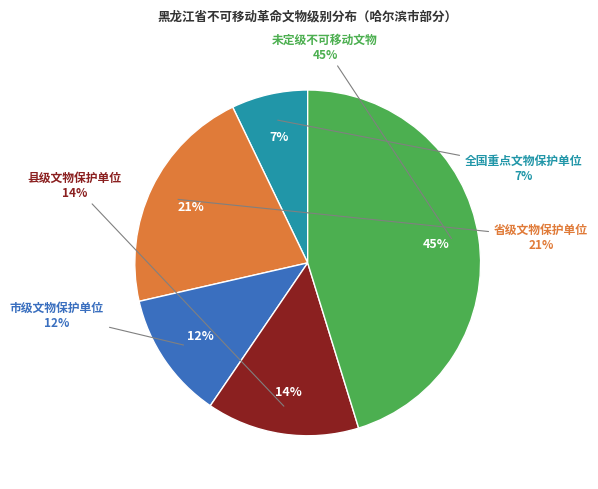

What is the total percentage of 全国重点文物保护单位 and 市级文物保护单位?

19.0%